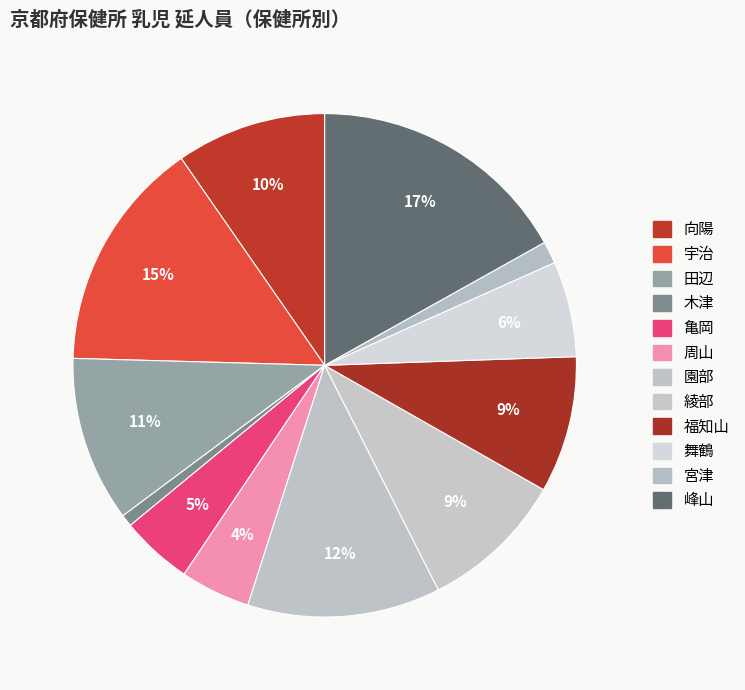

Is 福知山 the majority of the pie?

No